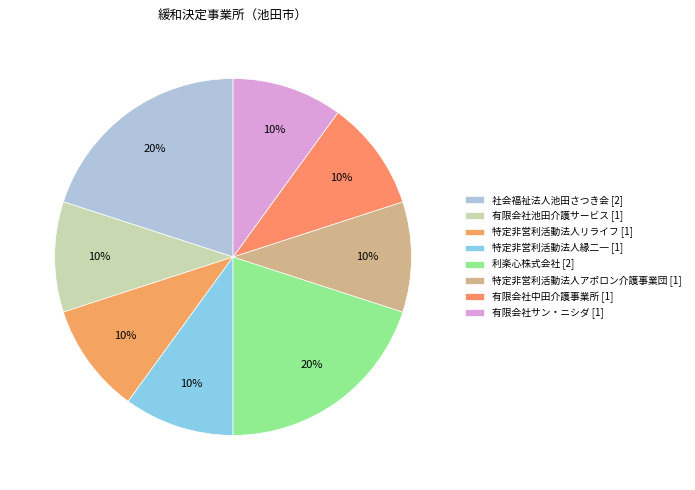

How many slices are in this pie chart?

8